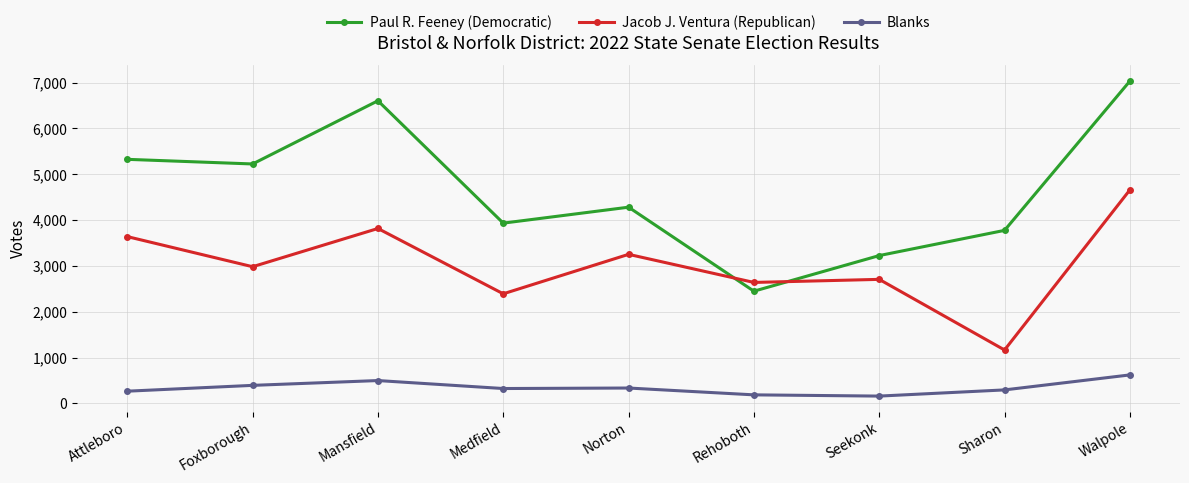

In Paul R. Feeney (Democratic), how many points are higher than both neighbors (excluding endpoints)?

2